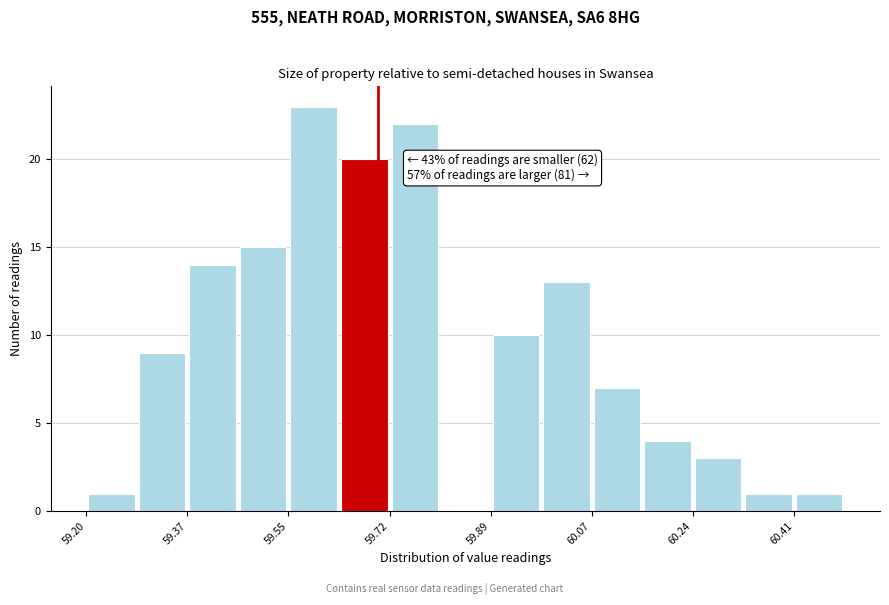

Which range on the x-axis has the tallest bar?

59.54 to 59.64